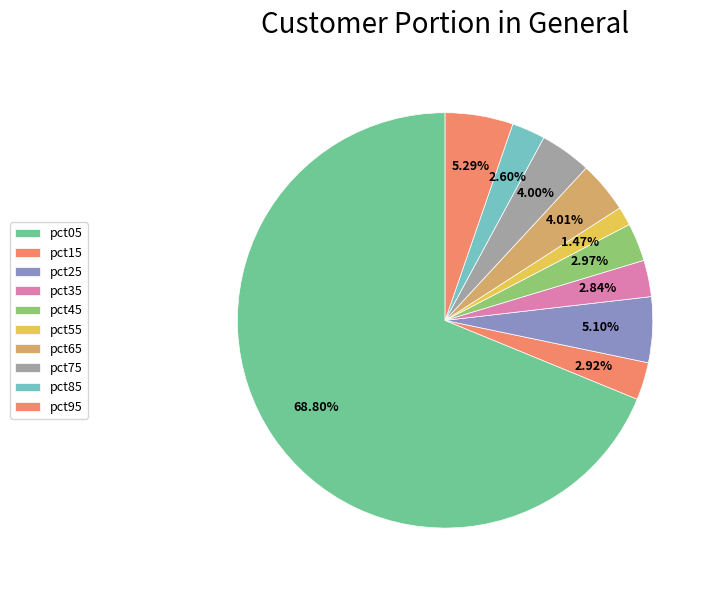

Does any single category account for the majority?

Yes